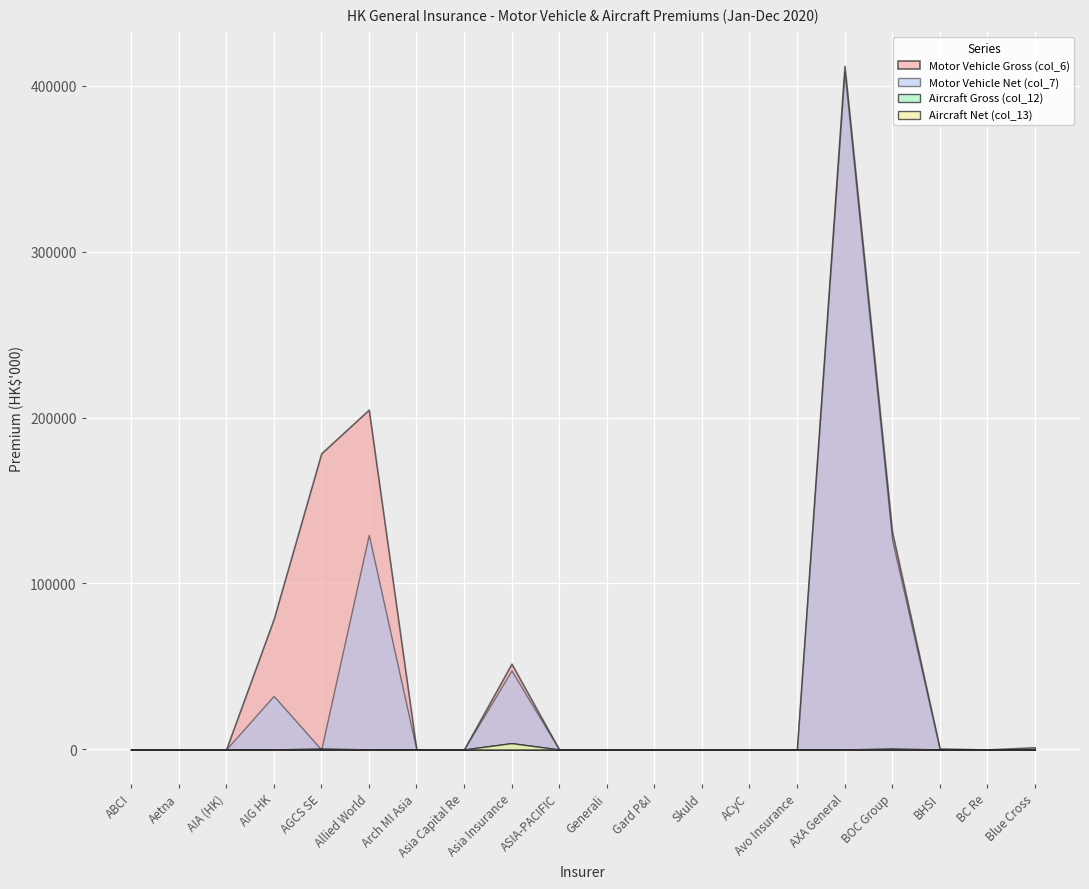

Which label corresponds to the largest value in the chart?

AXA General